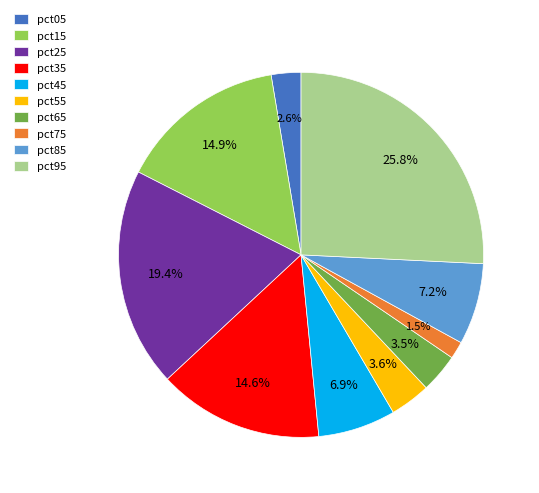

Does pct35 account for over 50% of the chart?

No